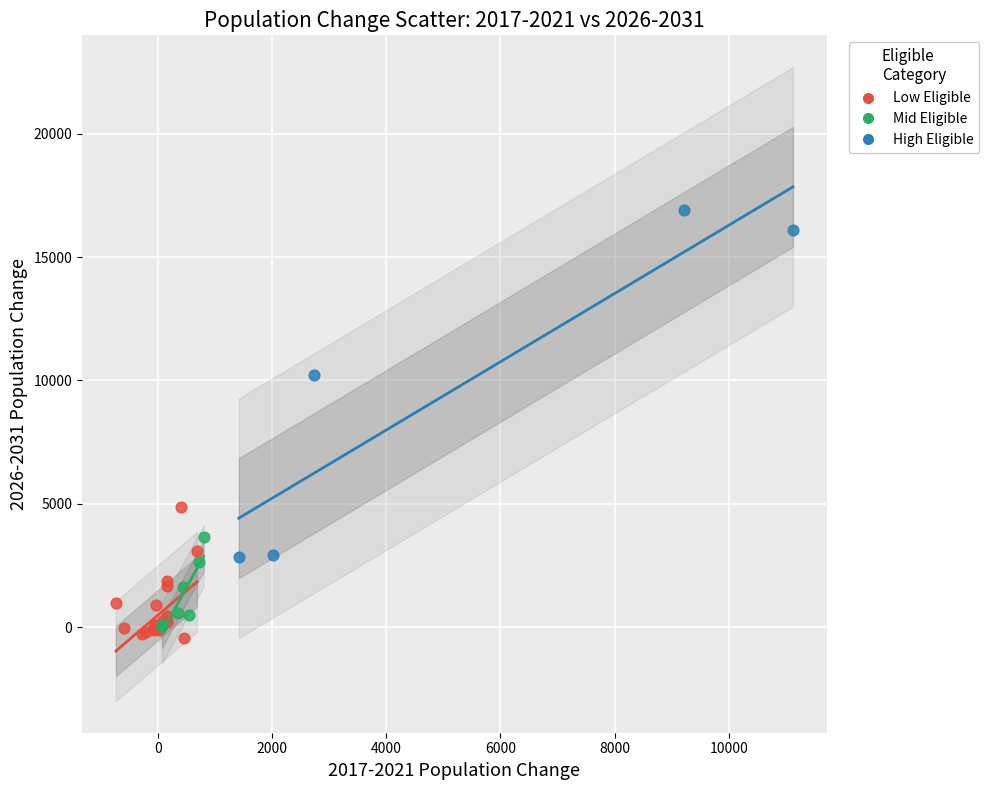

Which series contains the lowest Y value?

Low Eligible